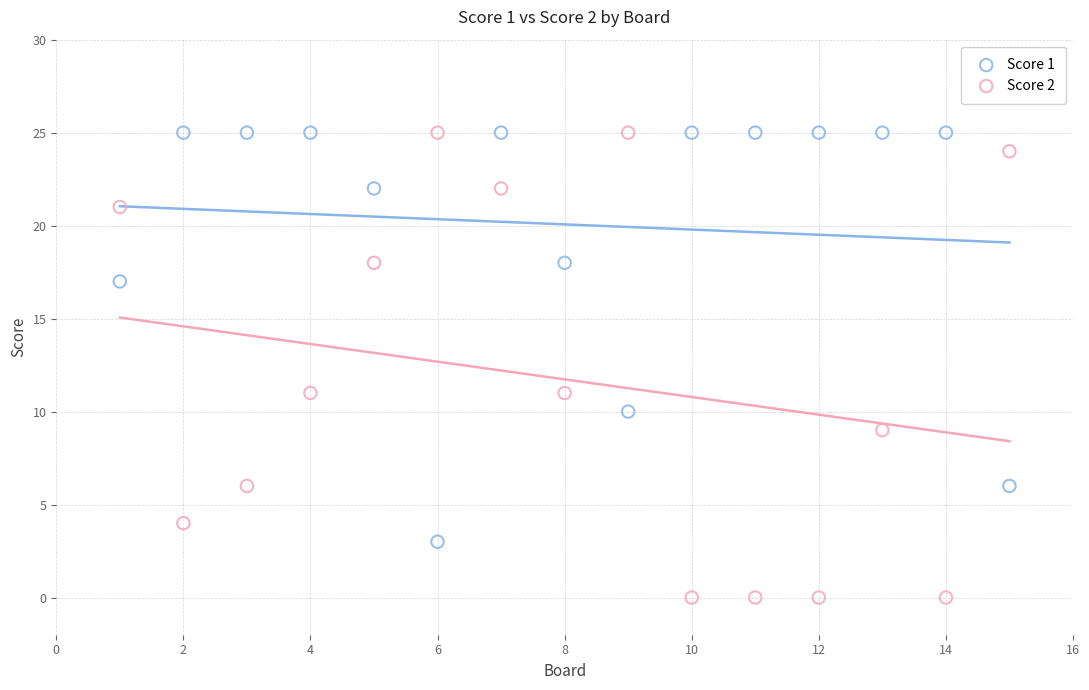

Which series has the widest spread of Y values?

Score 2